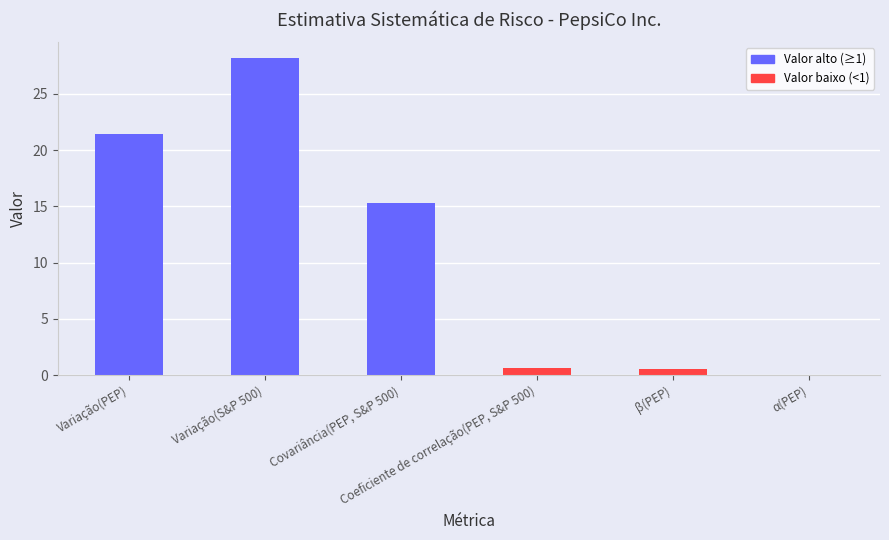

Are the bars horizontal?

No